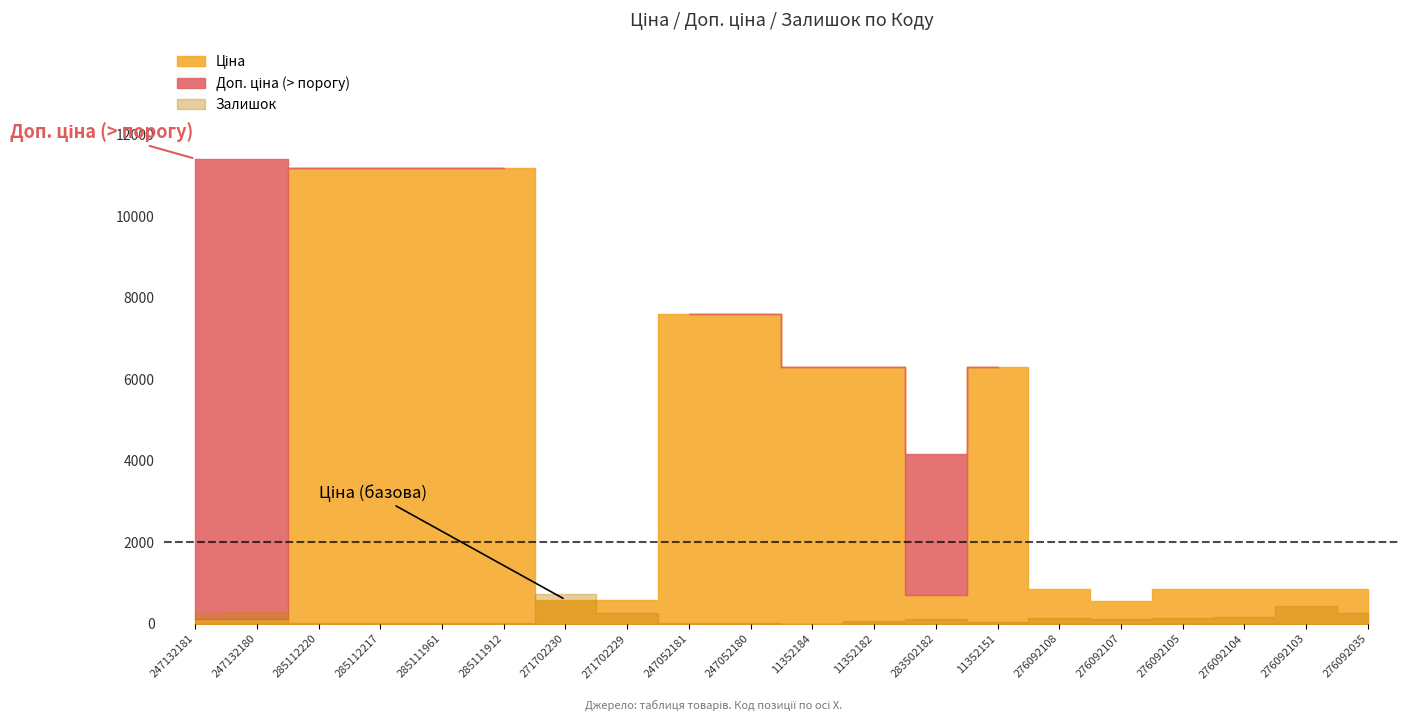

The value of Доп. ціна at 285112217 is 17321.7. True or false?

False